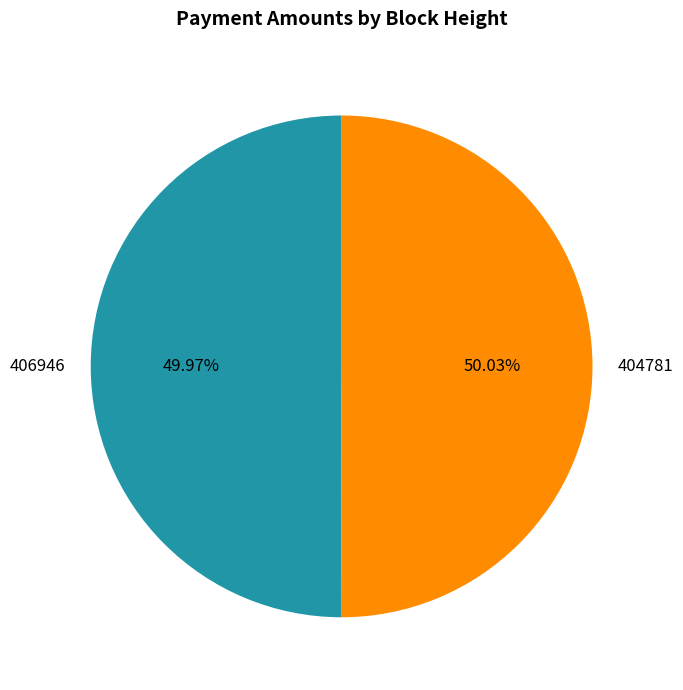

Count the number of slices in the pie.

2